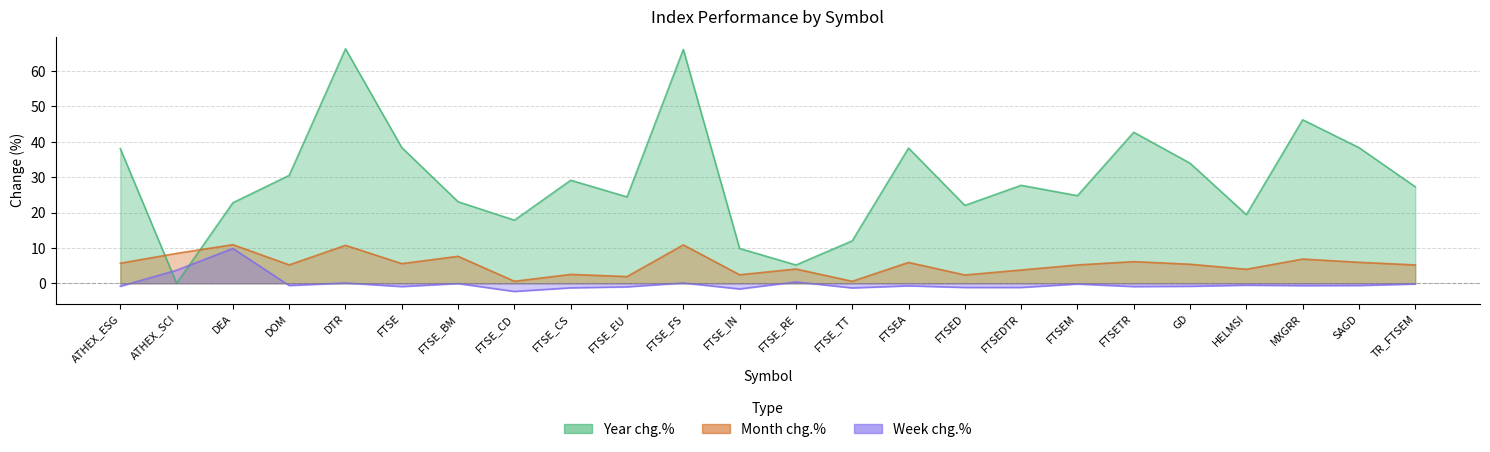

Is it true that Week chg.% equals 0.2 at FTSE_RE?

False